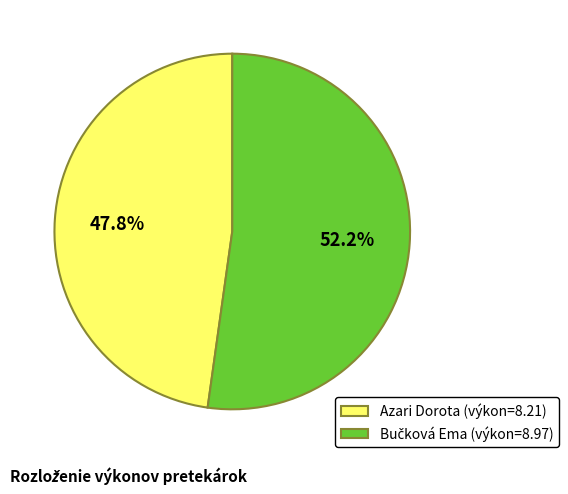

What is the smallest slice in the pie chart?

Azari Dorota